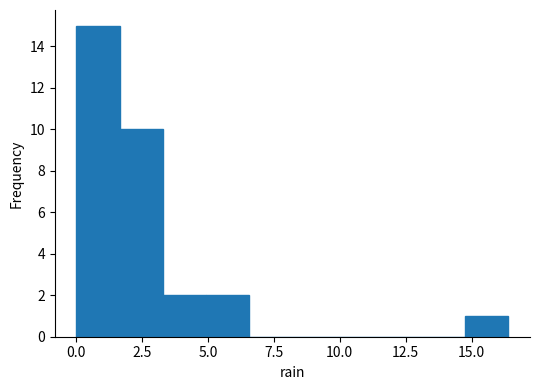

Read against the x-axis, roughly where is the centre of the tallest bar?

1.0